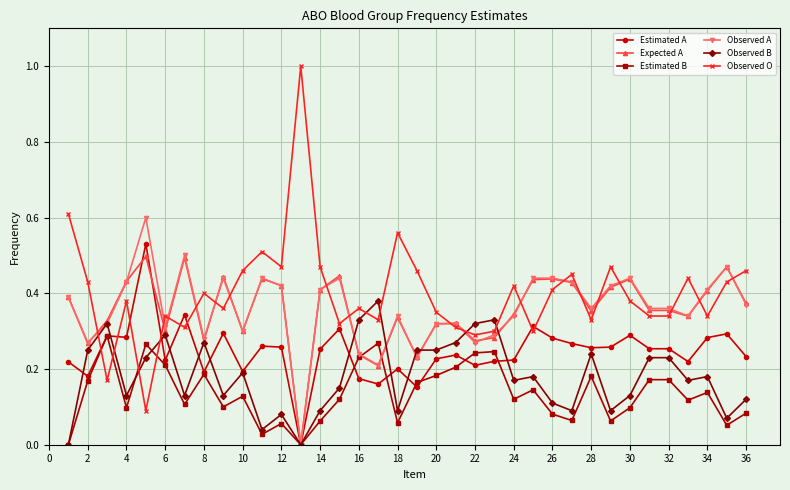

True or false: Estimated B has more than 1 interior local peaks.

True